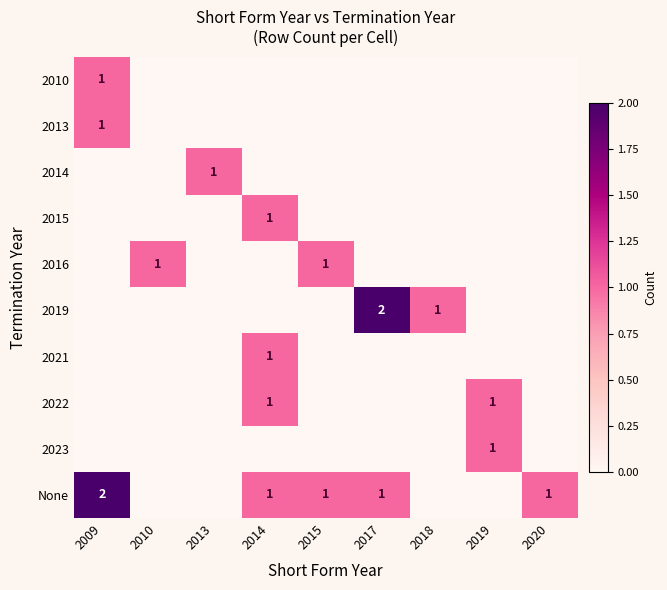

The 2016 series shows 1 at 2010. True or false?

True